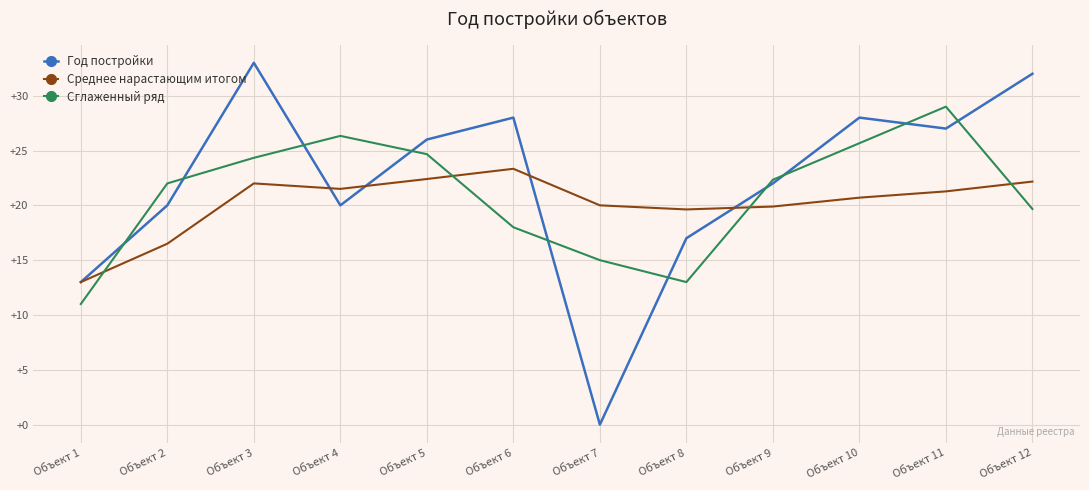

The Сглаженный ряд series shows 37.2 at Объект 4. True or false?

False